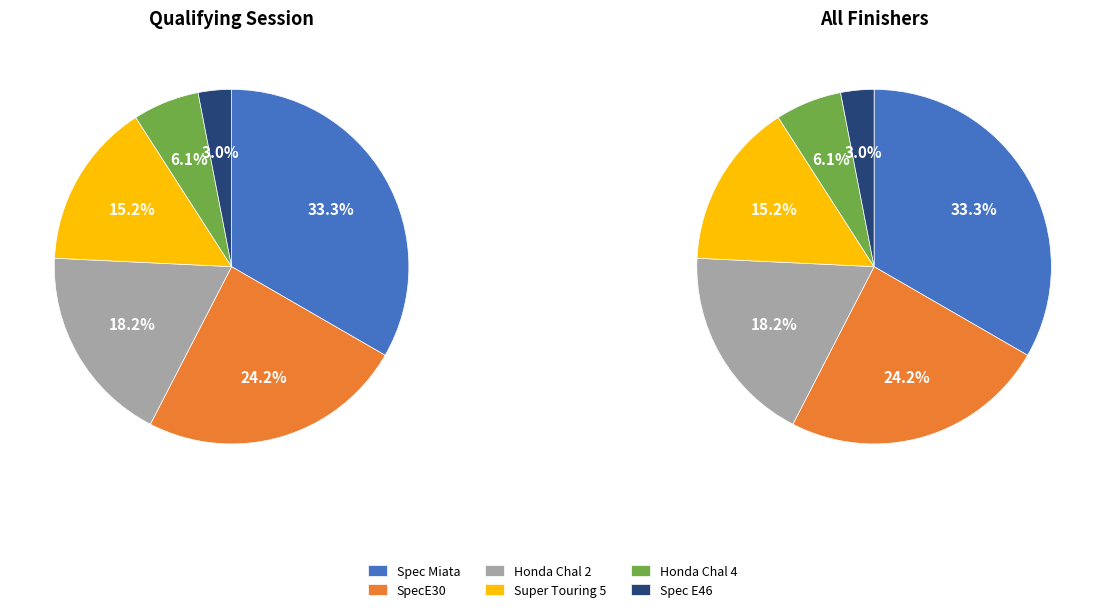

Count the number of slices in the pie.

6